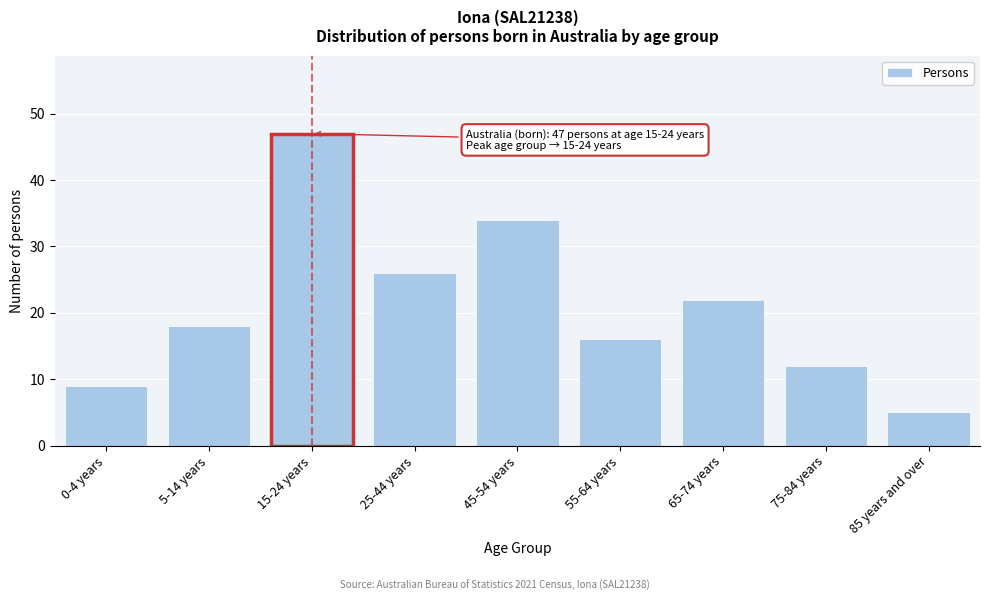

Reading left to right, transcribe all the data shown in this chart.

9	18	47	26	34	16	22	12	5